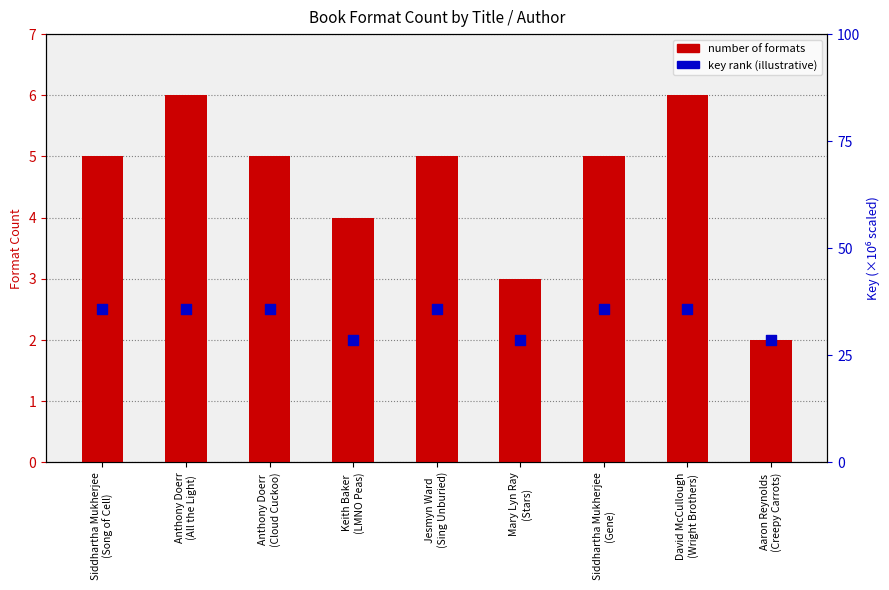

What is the total value across all series at Siddhartha Mukherjee
(Gene)?

7.5